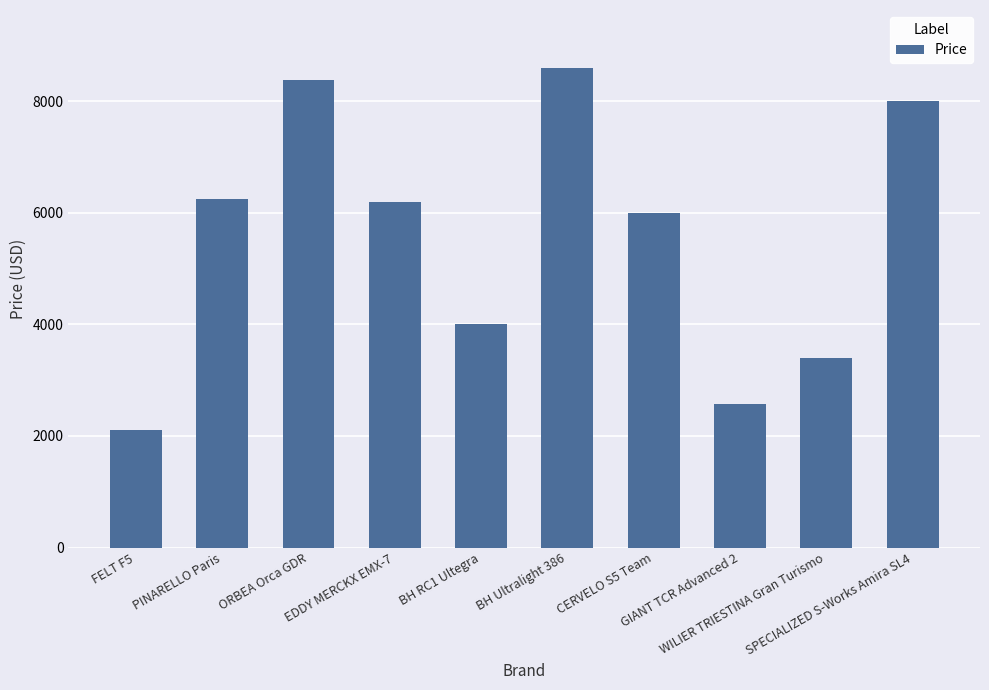

What is the value of the 10th bar from the left?

8000